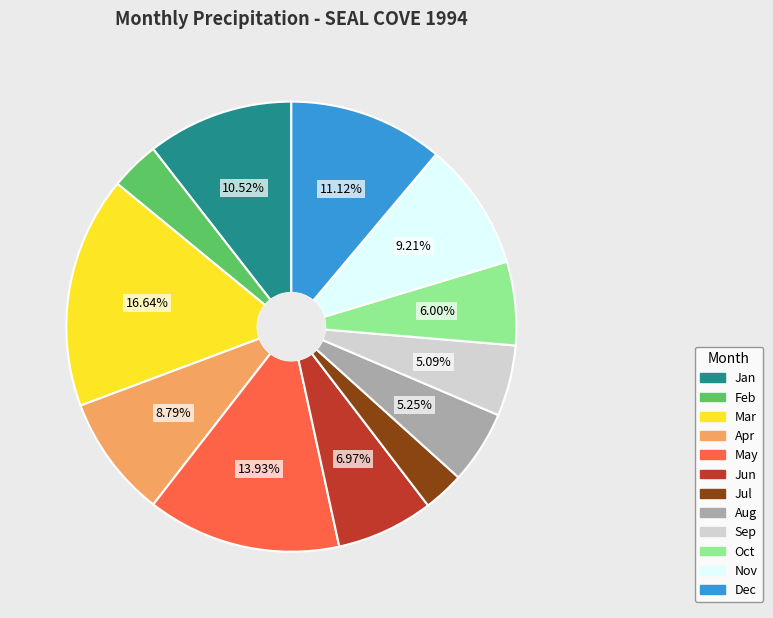

Which slice is the smallest?

Jul